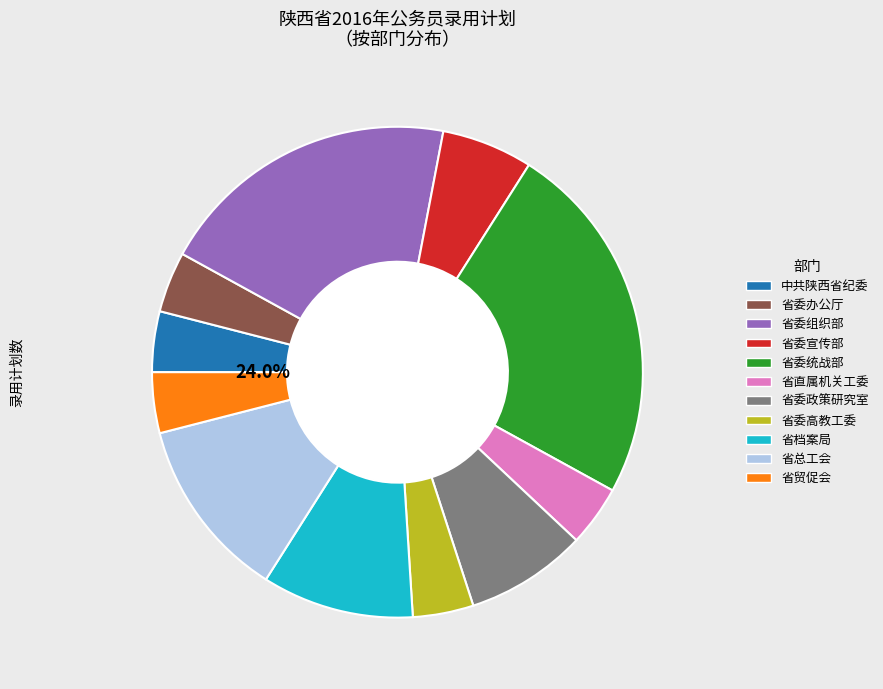

To the nearest percent, what is the average slice percentage?

9%